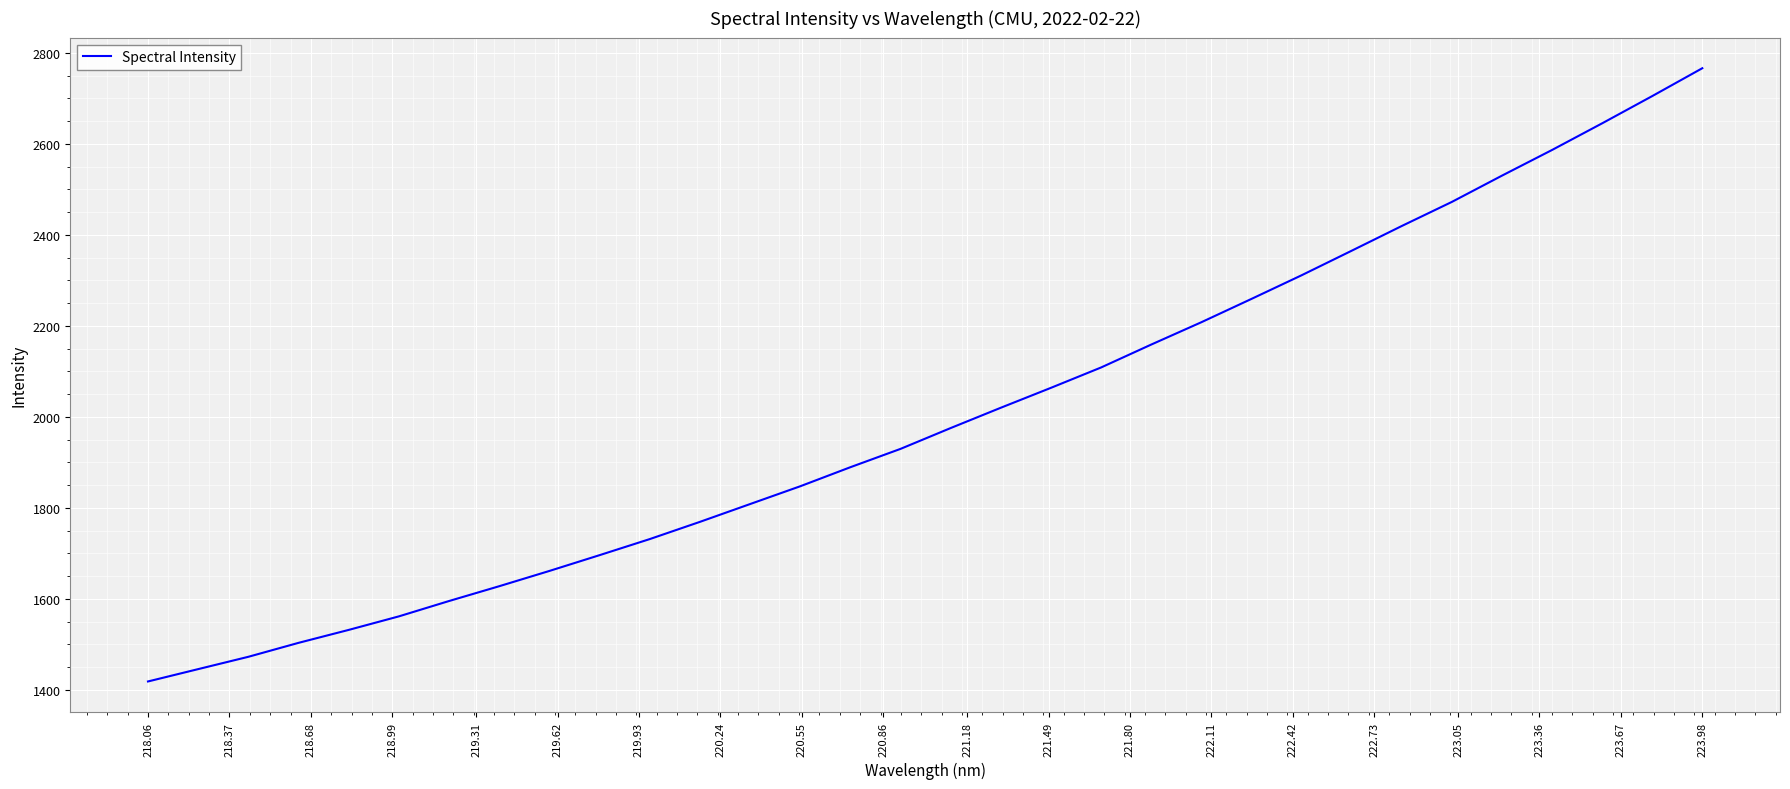

What is the minimum value shown in the chart?

1418.7